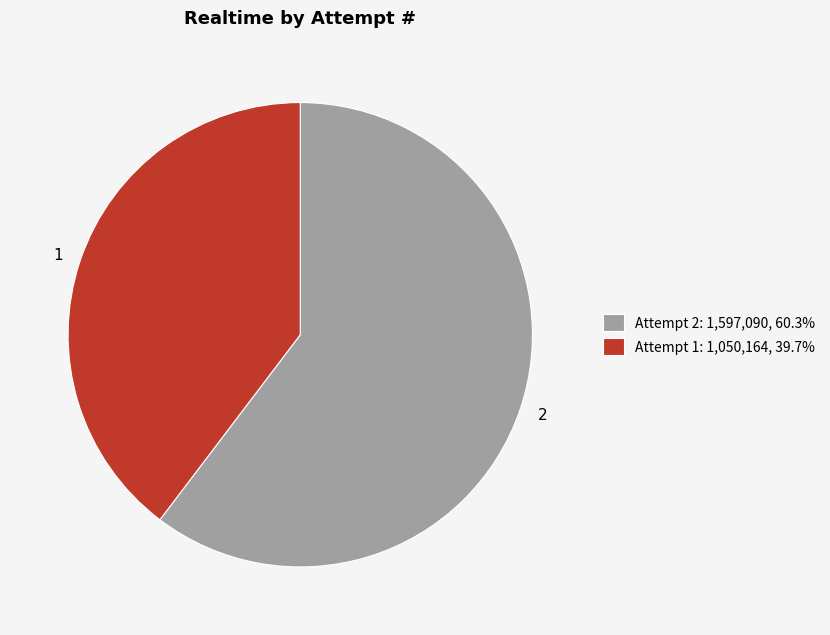

Does any single category account for the majority?

Yes